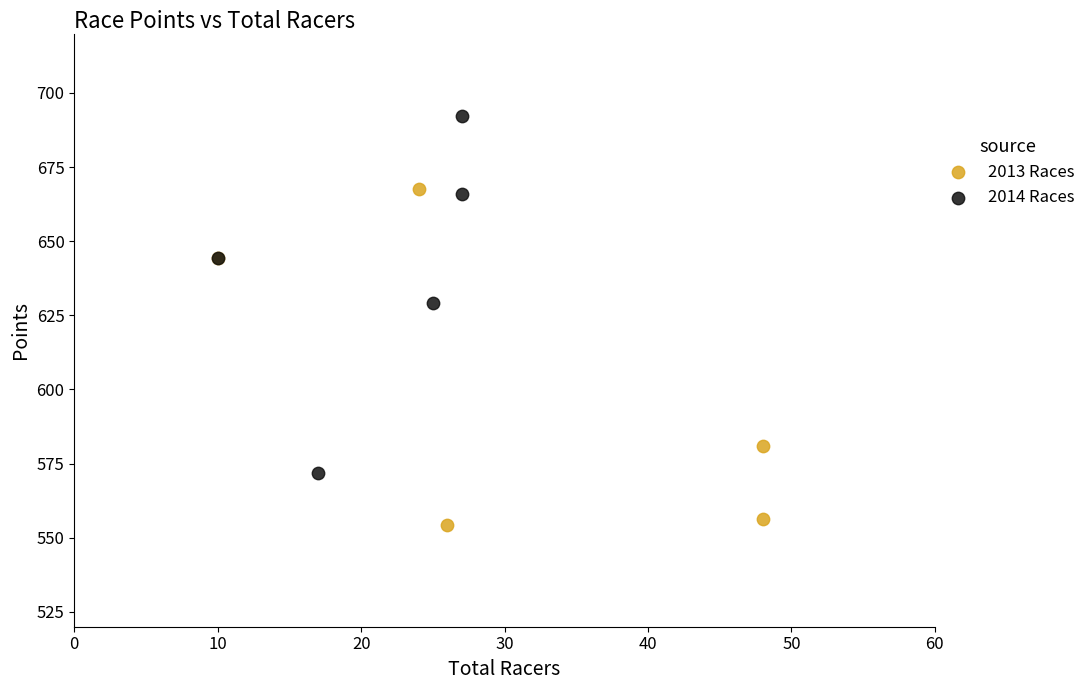

Which series has the widest spread of Y values?

2014 Races